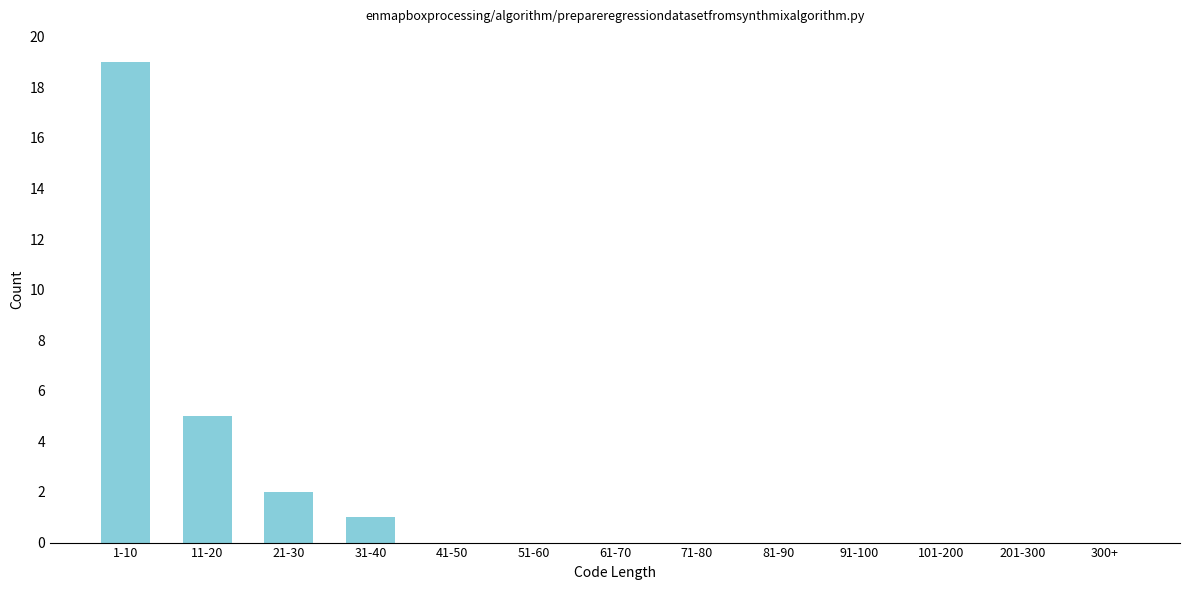

Reading right to left, what are all the values shown in this chart?

300+=0	201-300=0	101-200=0	91-100=0	81-90=0	71-80=0	61-70=0	51-60=0	41-50=0	31-40=1	21-30=2	11-20=5	1-10=19